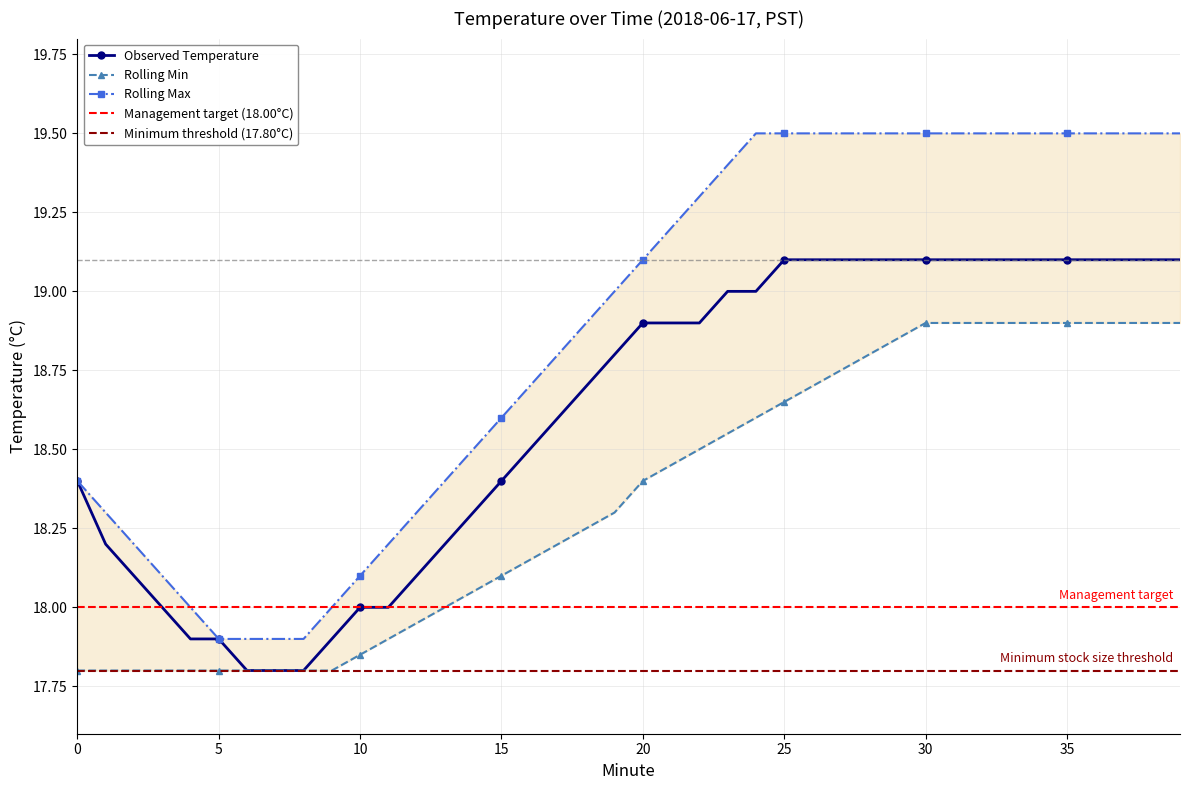

The Observed Temperature series shows 29.2 at 5. True or false?

False